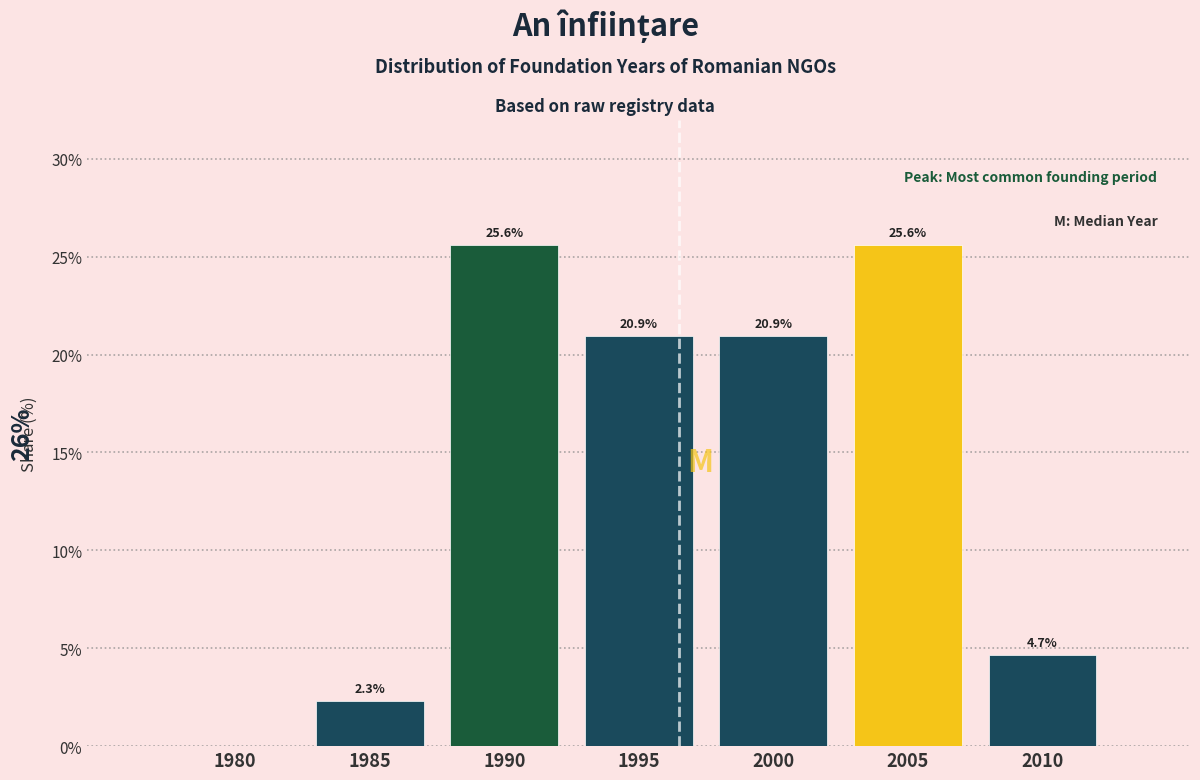

Reading left to right, extract all data points from this chart.

1980=0.0	1985=2.3	1990=25.6	1995=20.9	2000=20.9	2005=25.6	2010=4.7